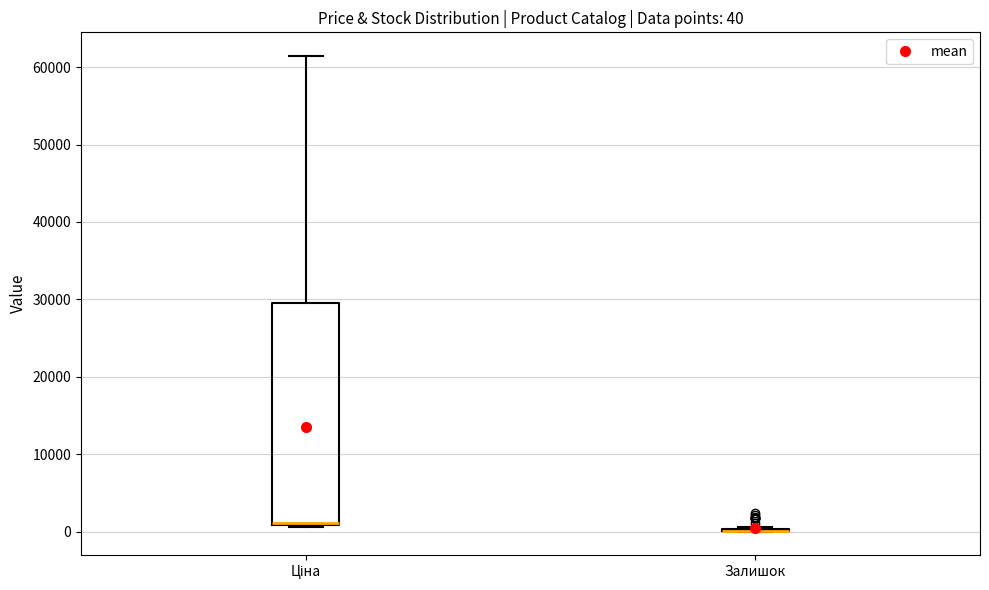

Which box is the tallest, from its lower edge to its upper edge?

Ціна